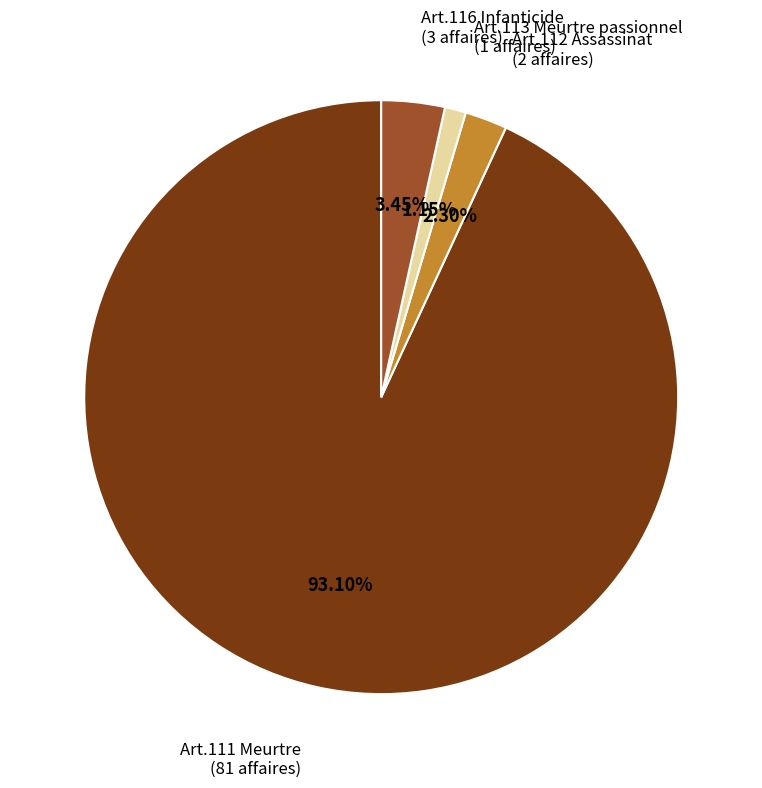

How much of the chart is everything except Art.111 Meurtre?

6.9%